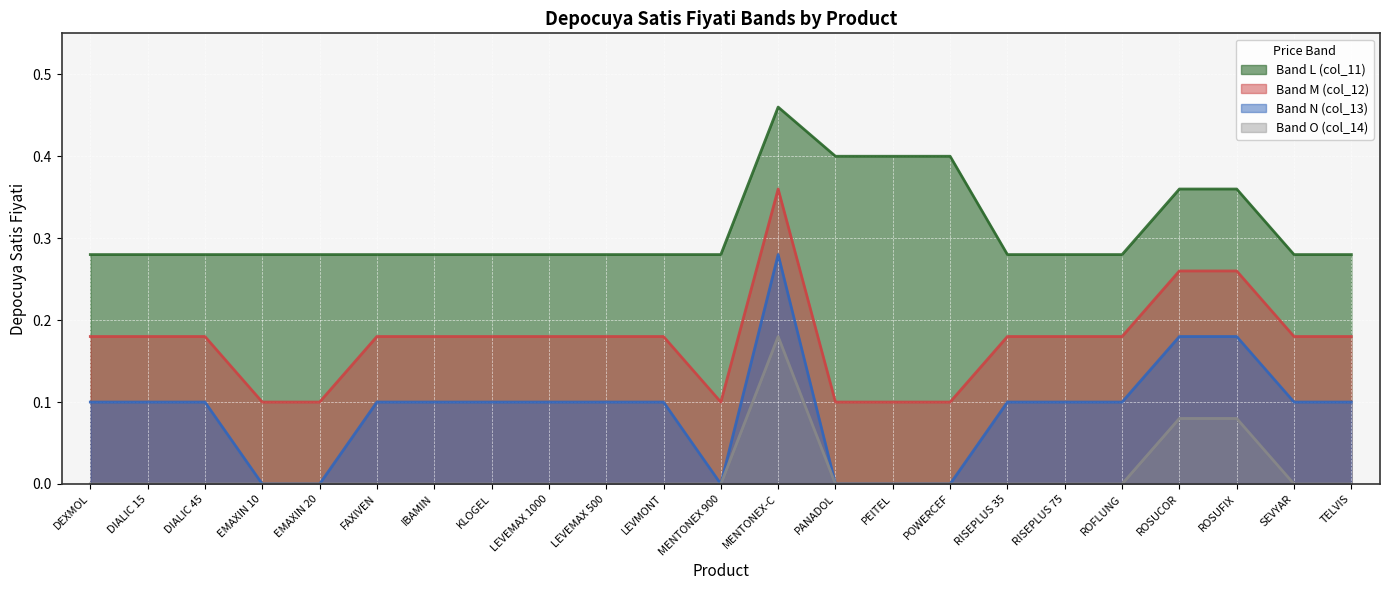

What is the difference between the second highest and second lowest values in the Band L (col_11) series?

0.1